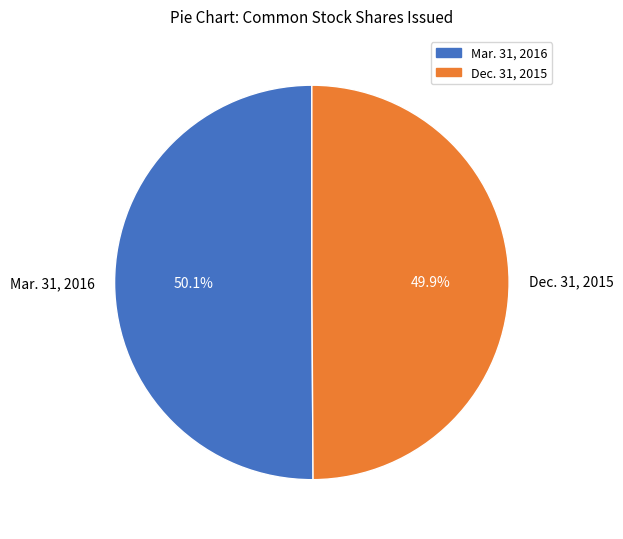

How many slices are in this pie chart?

2